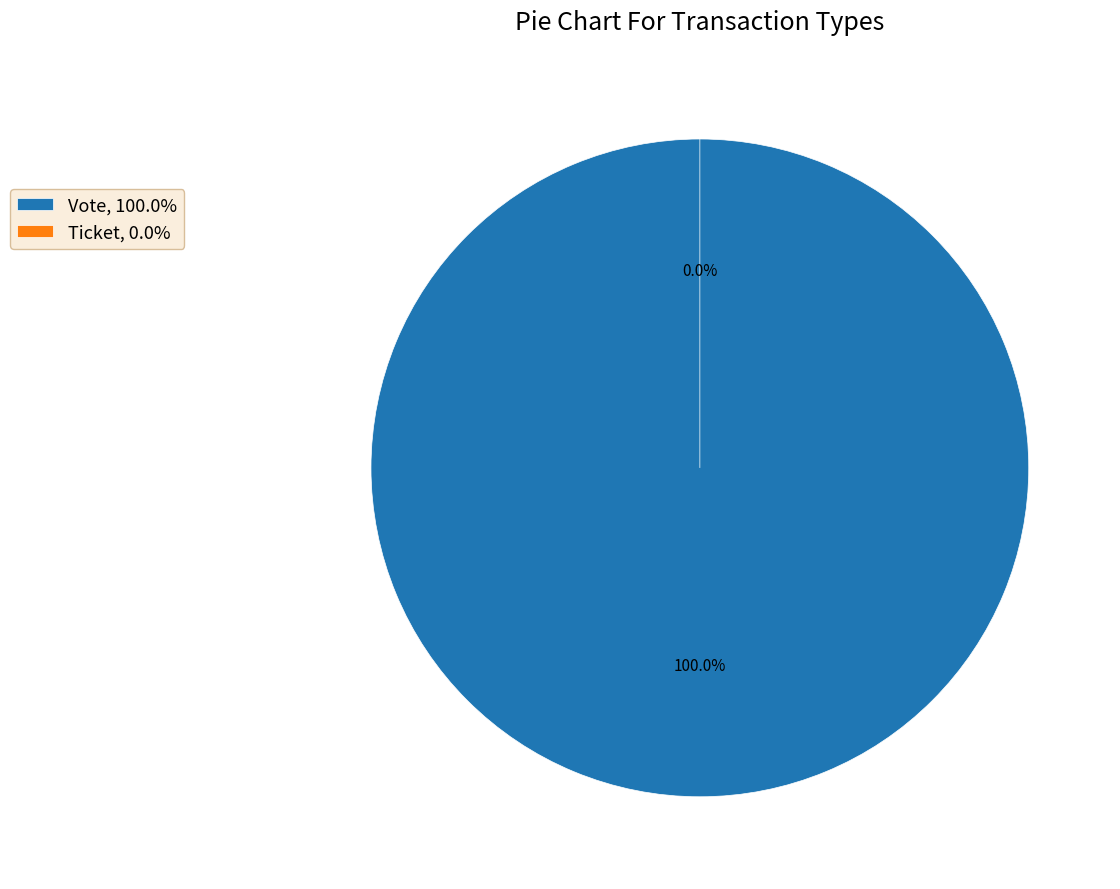

To the nearest percent, what percentage of the pie is Vote?

100%